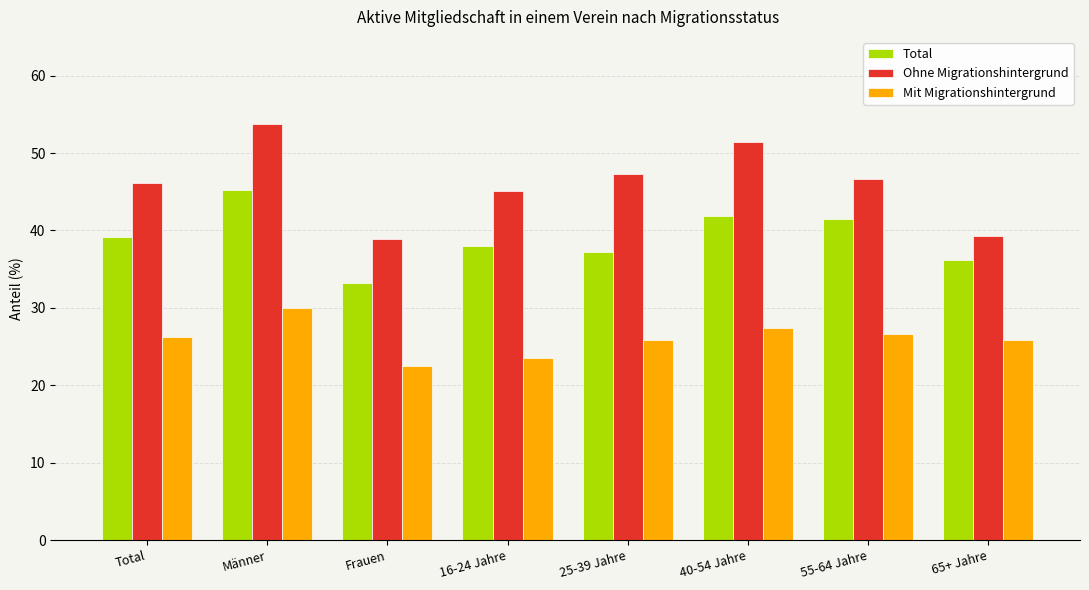

Is it true that Total equals 64.2 at 55-64 Jahre?

False